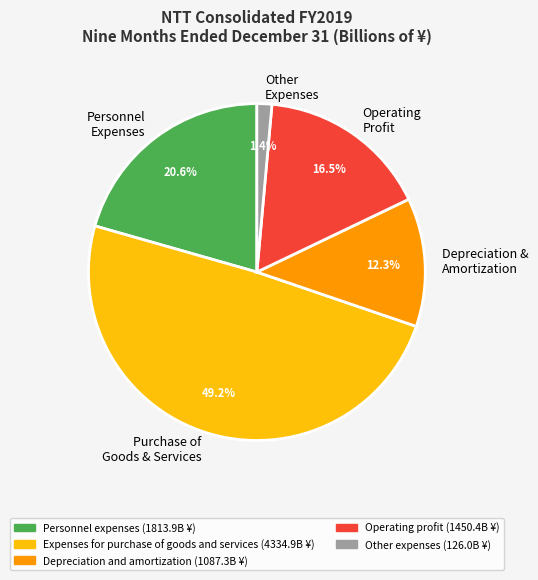

What is the total percentage of Purchase of Goods & Services and Other Expenses?

50.6%